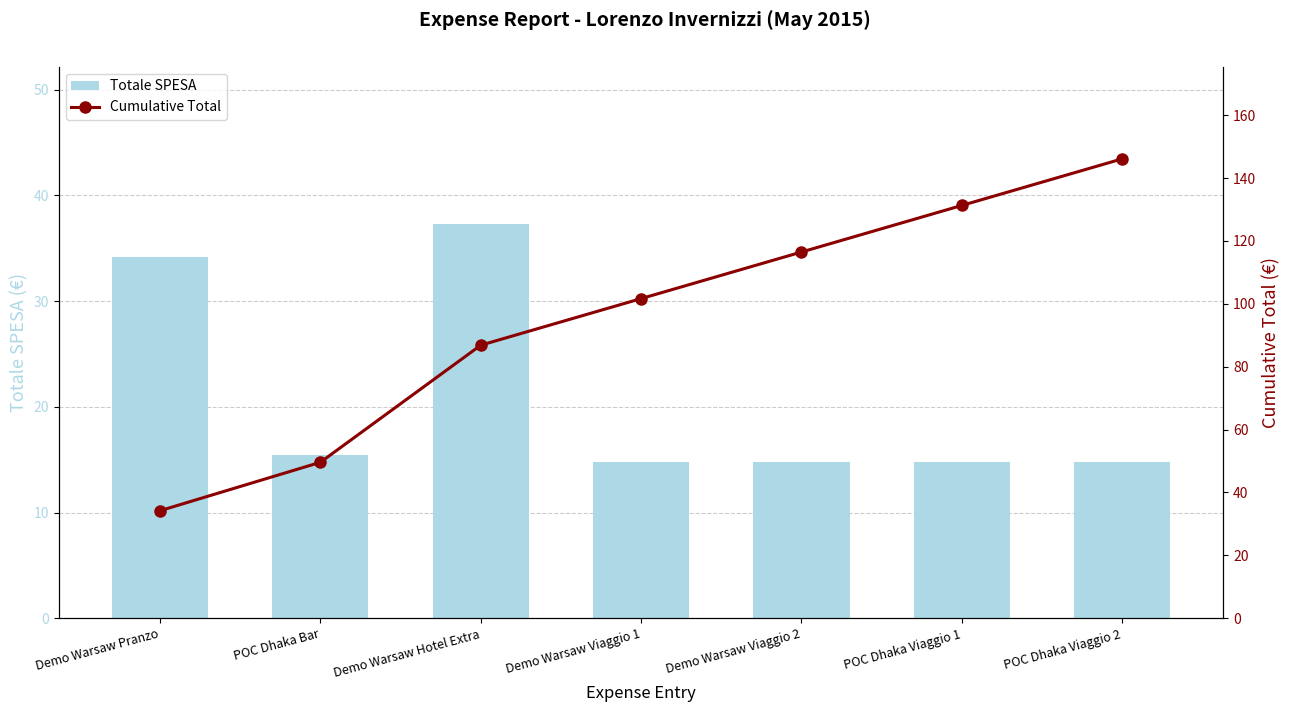

Which series has the largest range (max minus min)?

Cumulative Total